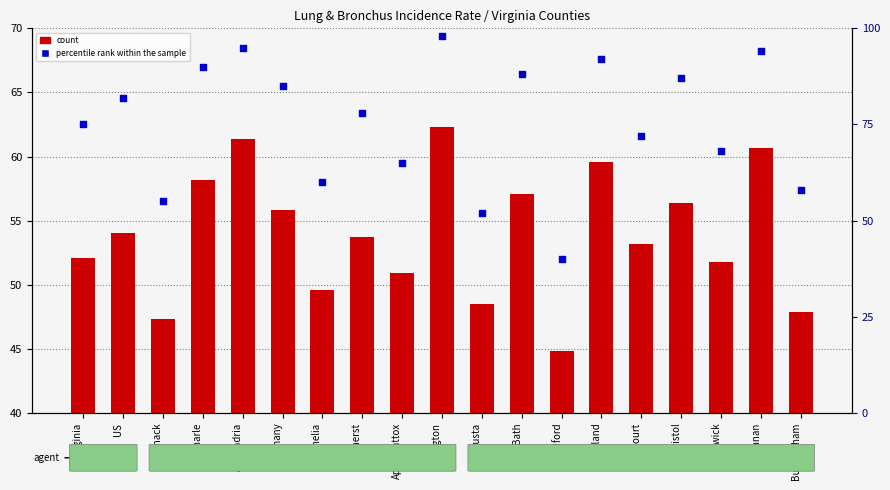

At how many categories does at least one series exceed 44?

19